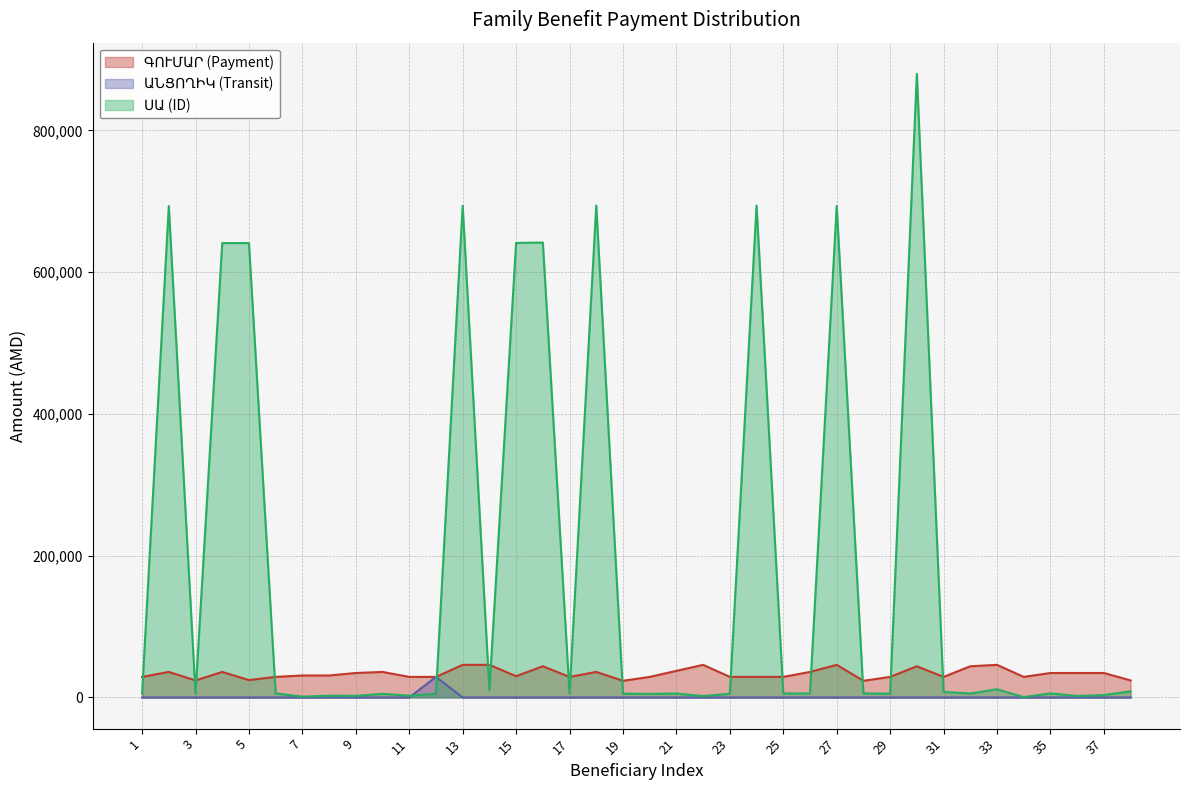

Rank the series by their average value, from lowest to highest.

ԱՆՑՈՂԻԿ (Transit), ԳՈՒՄԱՐ (Payment), ՍԱ (ID)